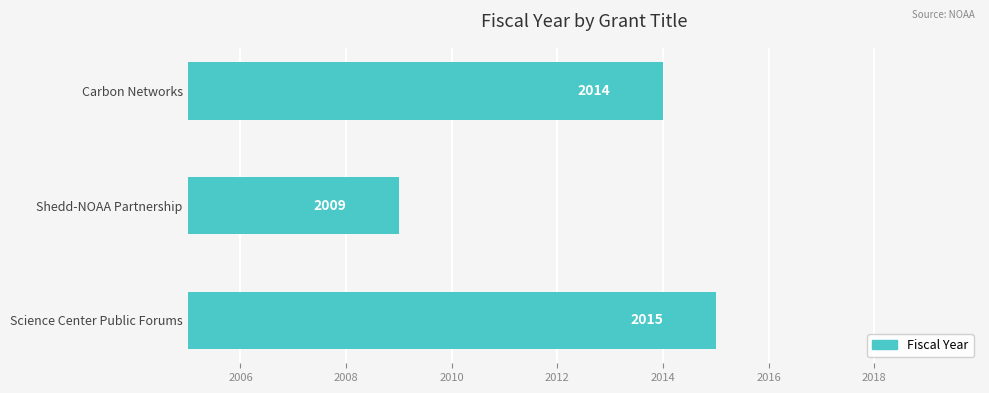

Reading top to bottom, extract all data points from this chart.

2014	2009	2015